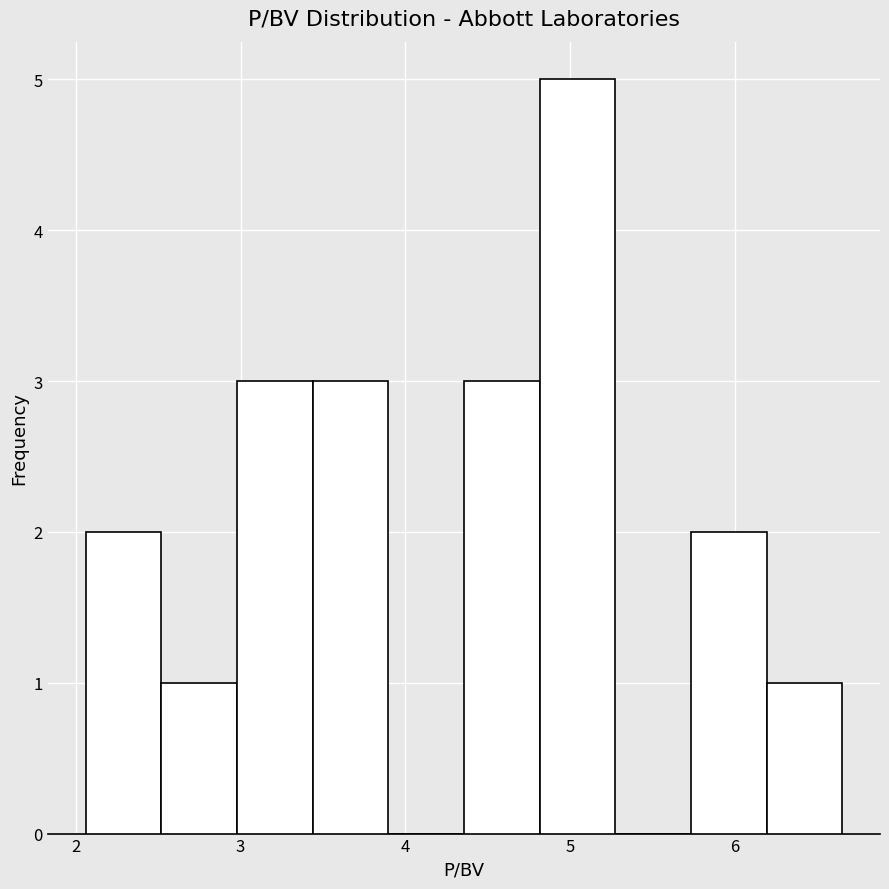

Reading left to right, list every bar in this chart as the range it spans on the x-axis followed by its height. Neither the bar edges nor the heights are printed on the chart, so give them approximately, as read against the axes.

2.1 to 2.5: 2
2.5 to 3.0: 1
3.0 to 3.4: 3
3.4 to 3.9: 3
3.9 to 4.4: 0
4.4 to 4.8: 3
4.8 to 5.3: 5
5.3 to 5.7: 0
5.7 to 6.2: 2
6.2 to 6.7: 1